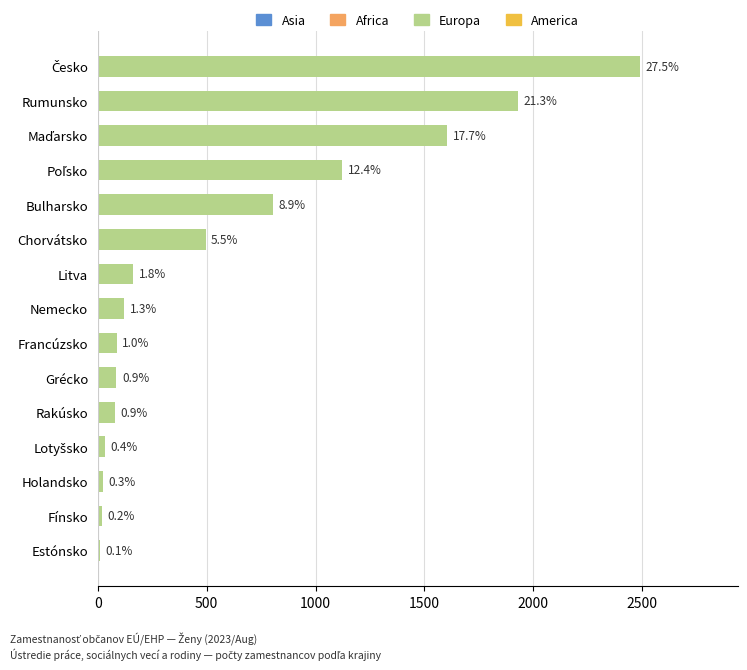

How many bars are there in total?

15